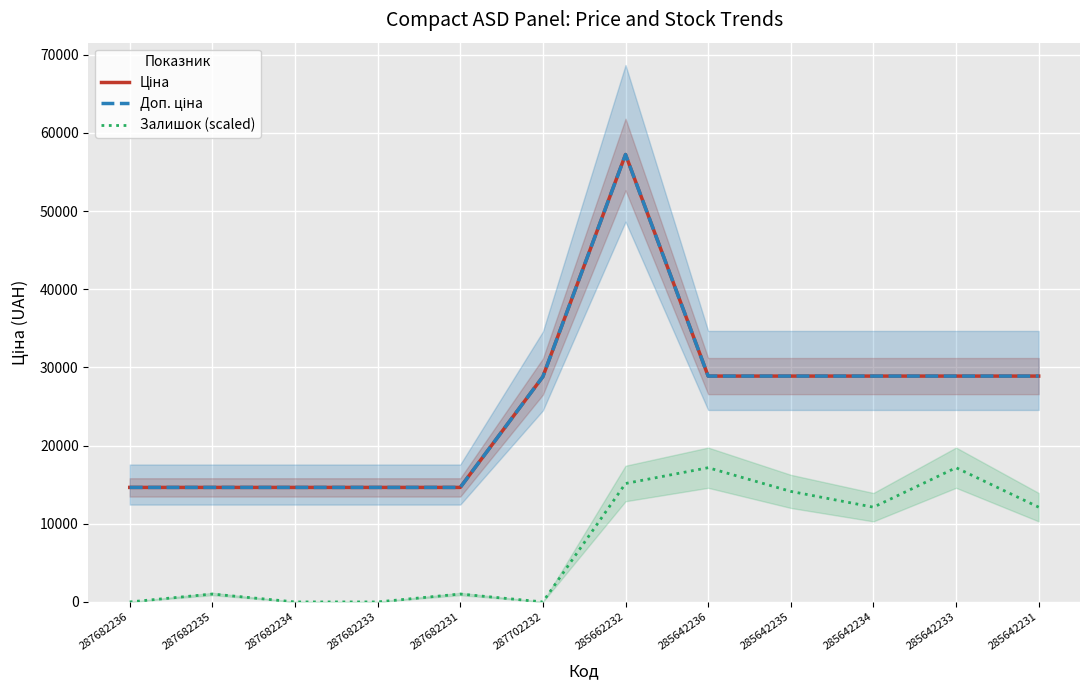

Reading left to right, extract all data points from this chart.

Ціна: 14649.6	14649.6	14649.6	14649.6	14649.6	28821.8	57235.5	28890.3	28890.3	28890.3	28890.3	28890.3
Доп. ціна: 14649.6	14649.6	14649.6	14649.6	14649.6	28821.8	57235.5	28890.3	28890.3	28890.3	28890.3	28890.3
Залишок (scaled): 0.0	1010.0	0.0	0.0	1010.0	0.0	15150.6	17170.6	14140.5	12120.5	17170.6	12120.5